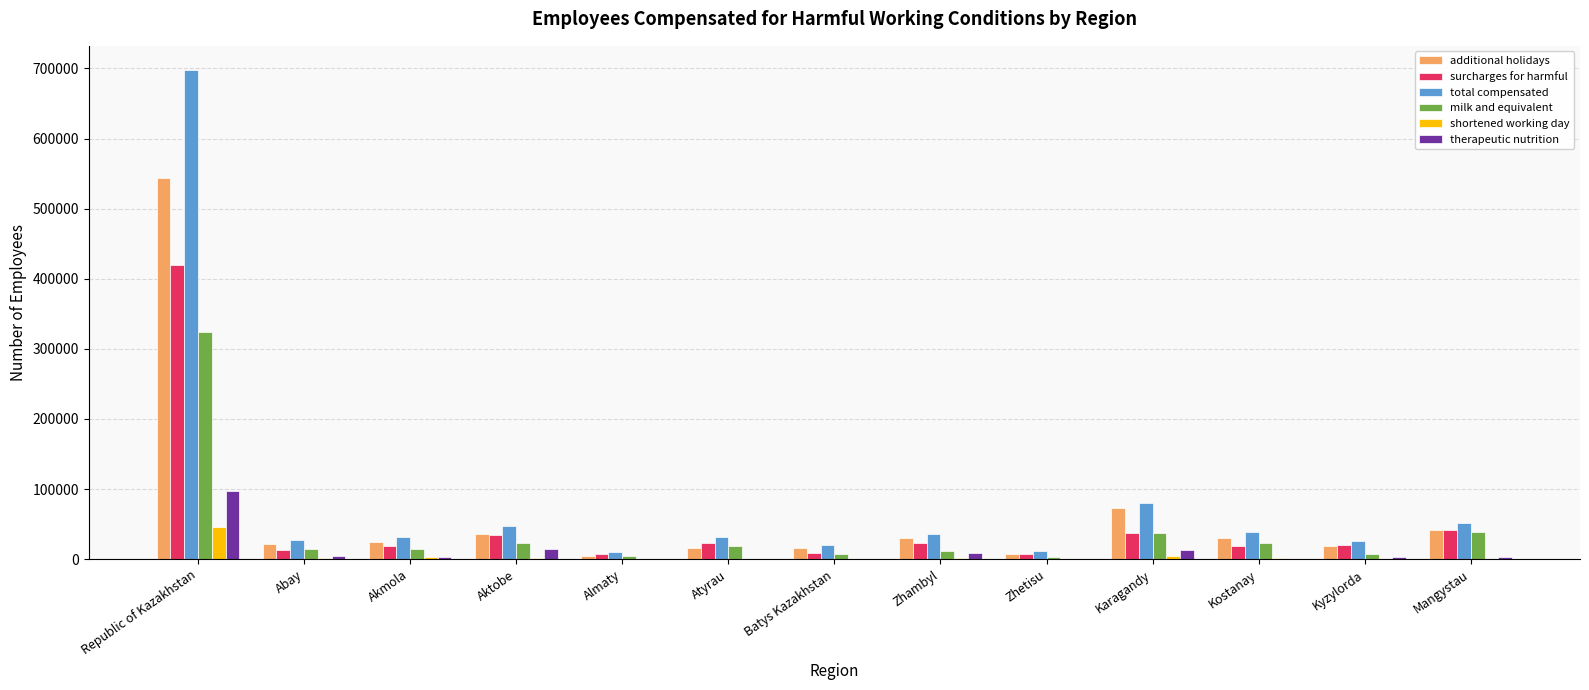

How many distinct data groups are displayed?

6